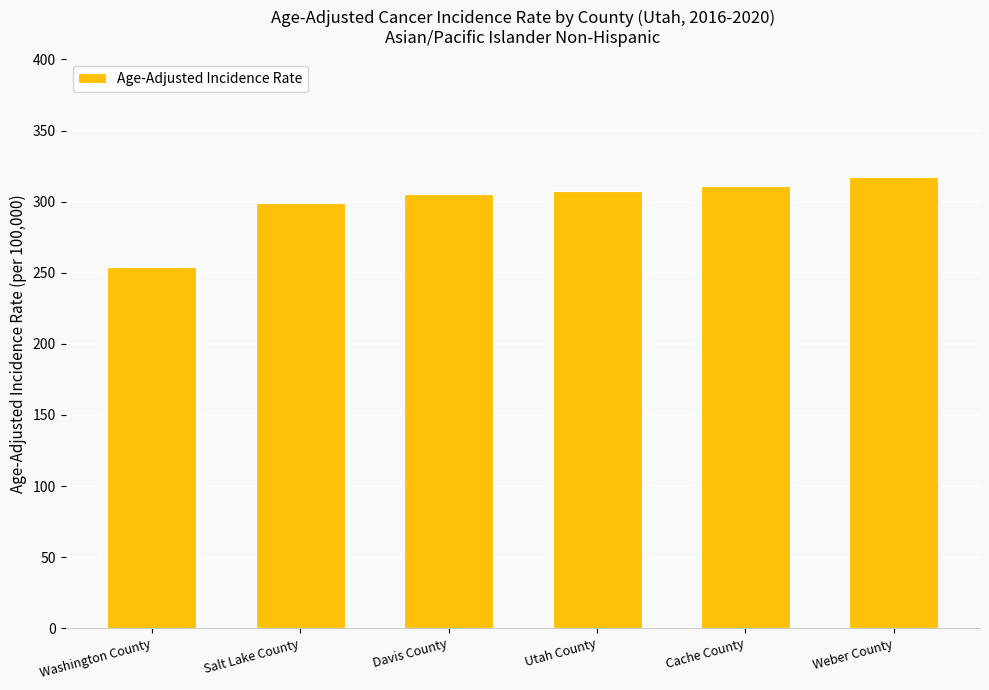

What is the average value?

299.0